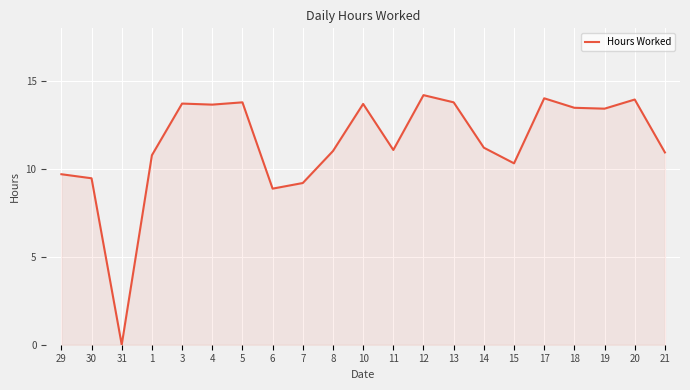

What is the difference between the maximum and minimum values?

14.2